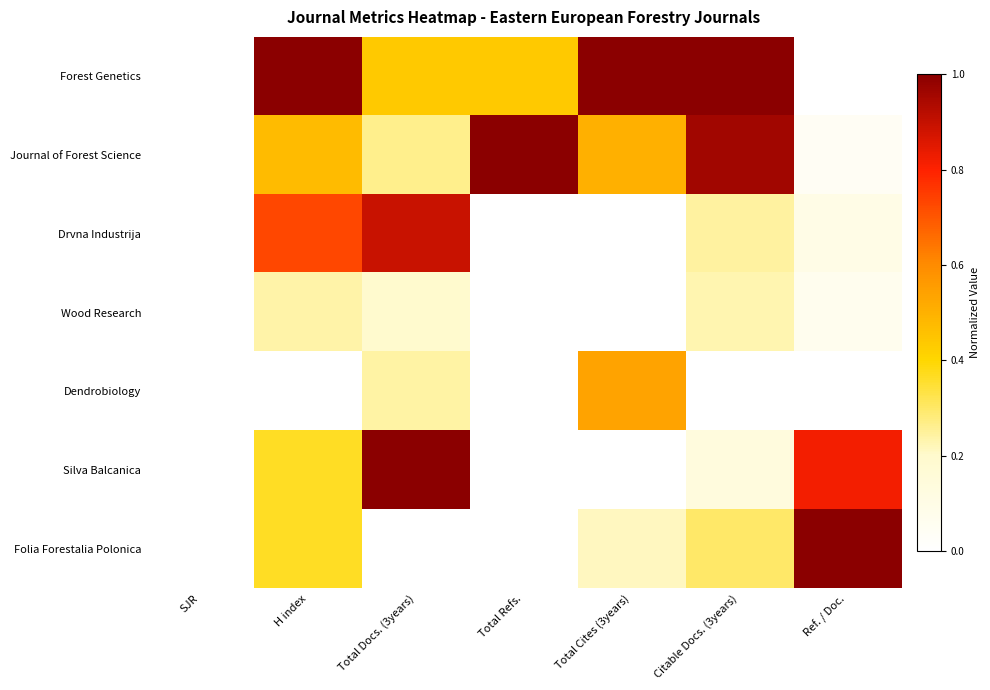

At Citable Docs. (3years), list the series in order from largest to smallest.

Forest Genetics, Journal of Forest Science, Folia Forestalia Polonica, Drvna Industrija, Wood Research, Silva Balcanica, Dendrobiology